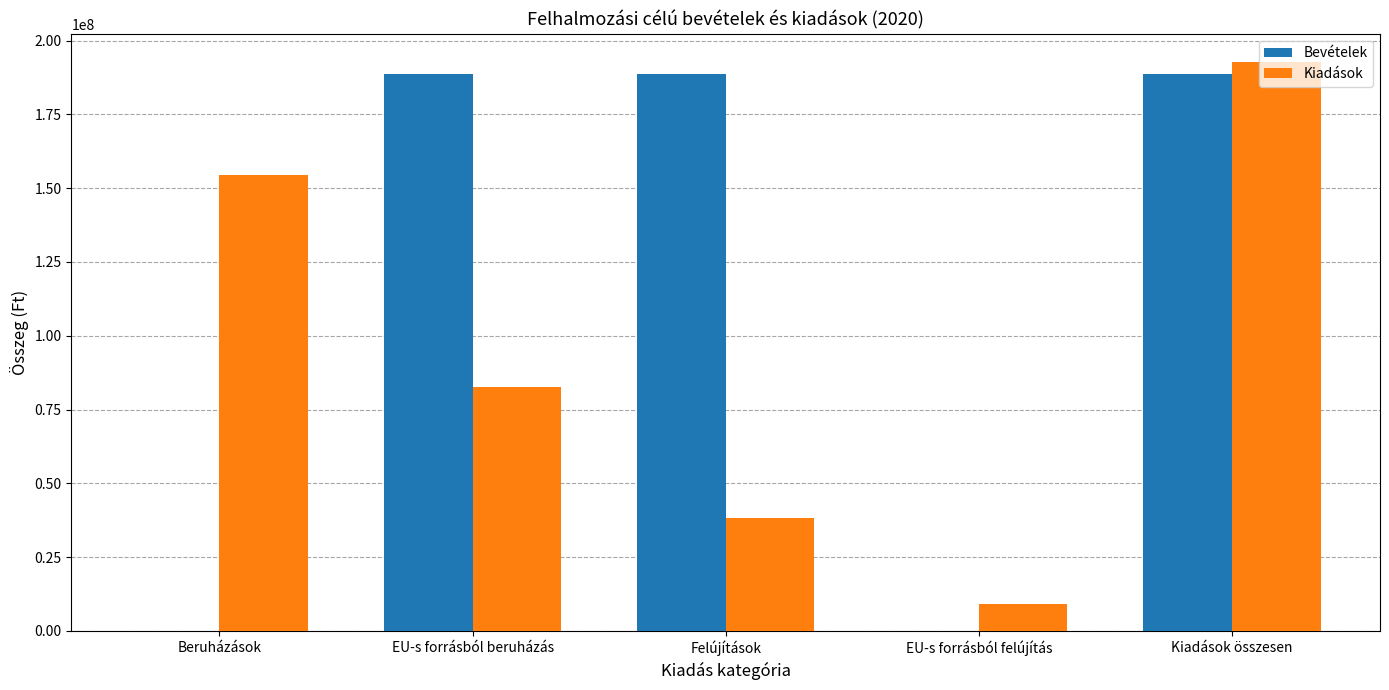

How many groups of bars are there?

5